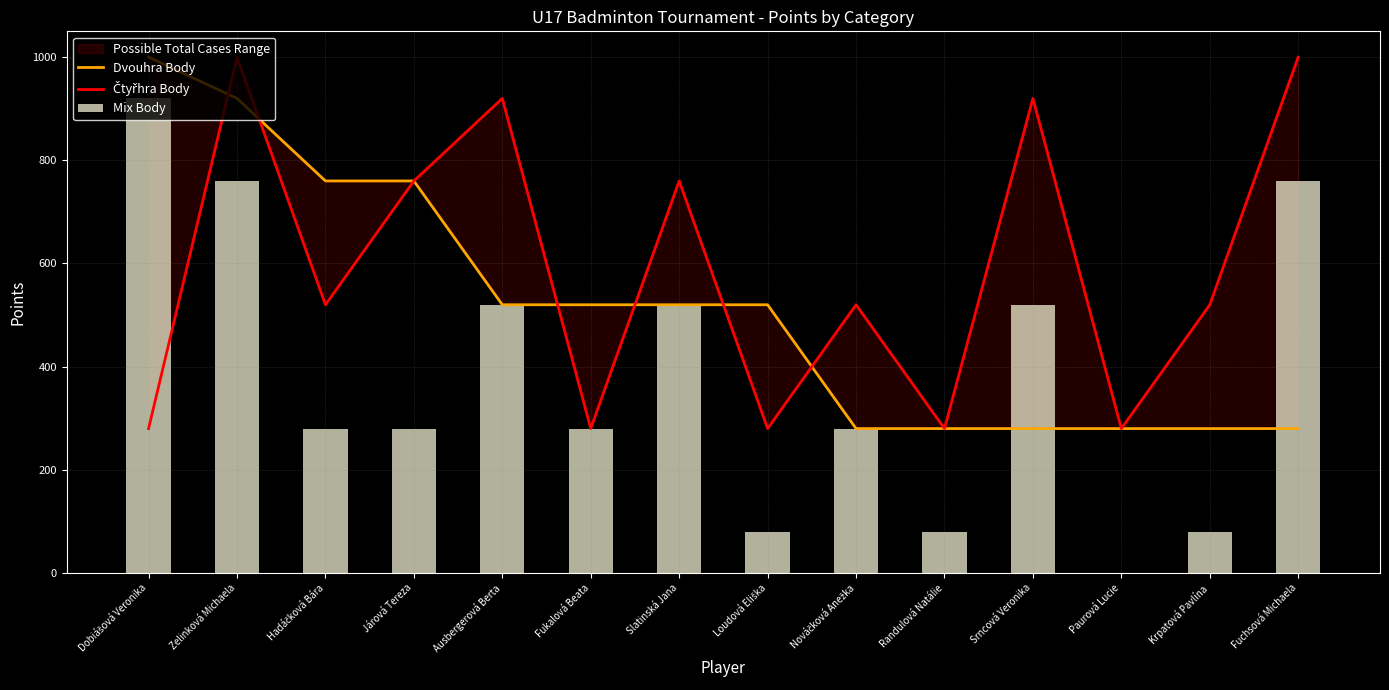

At which label does Dvouhra Body first exceed 520?

Dobiášová Veronika